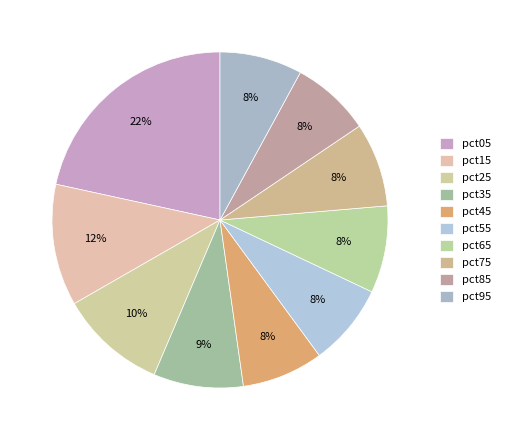

How many slices are in this pie chart?

10